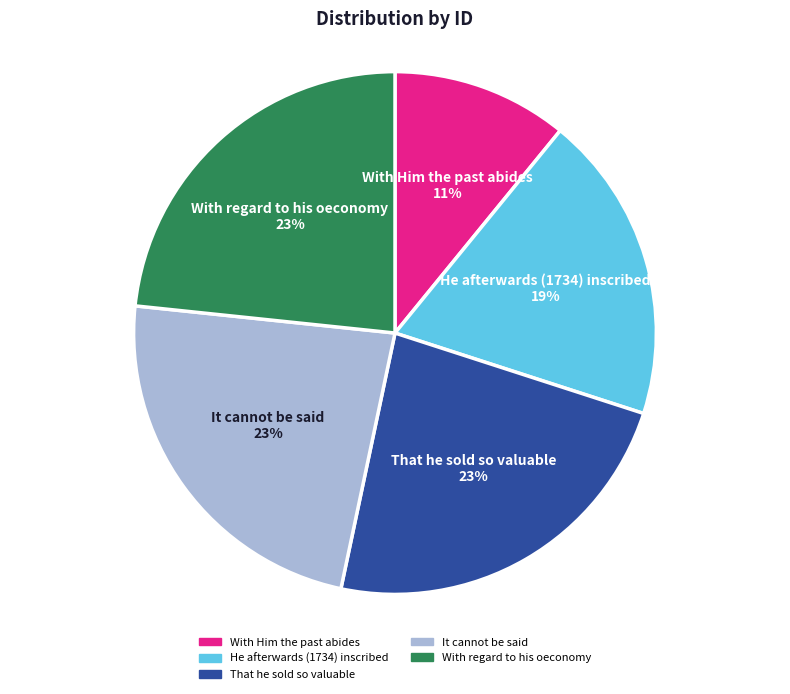

What is the ratio of the value at It cannot be said to the value at With Him the past abides?

2.1